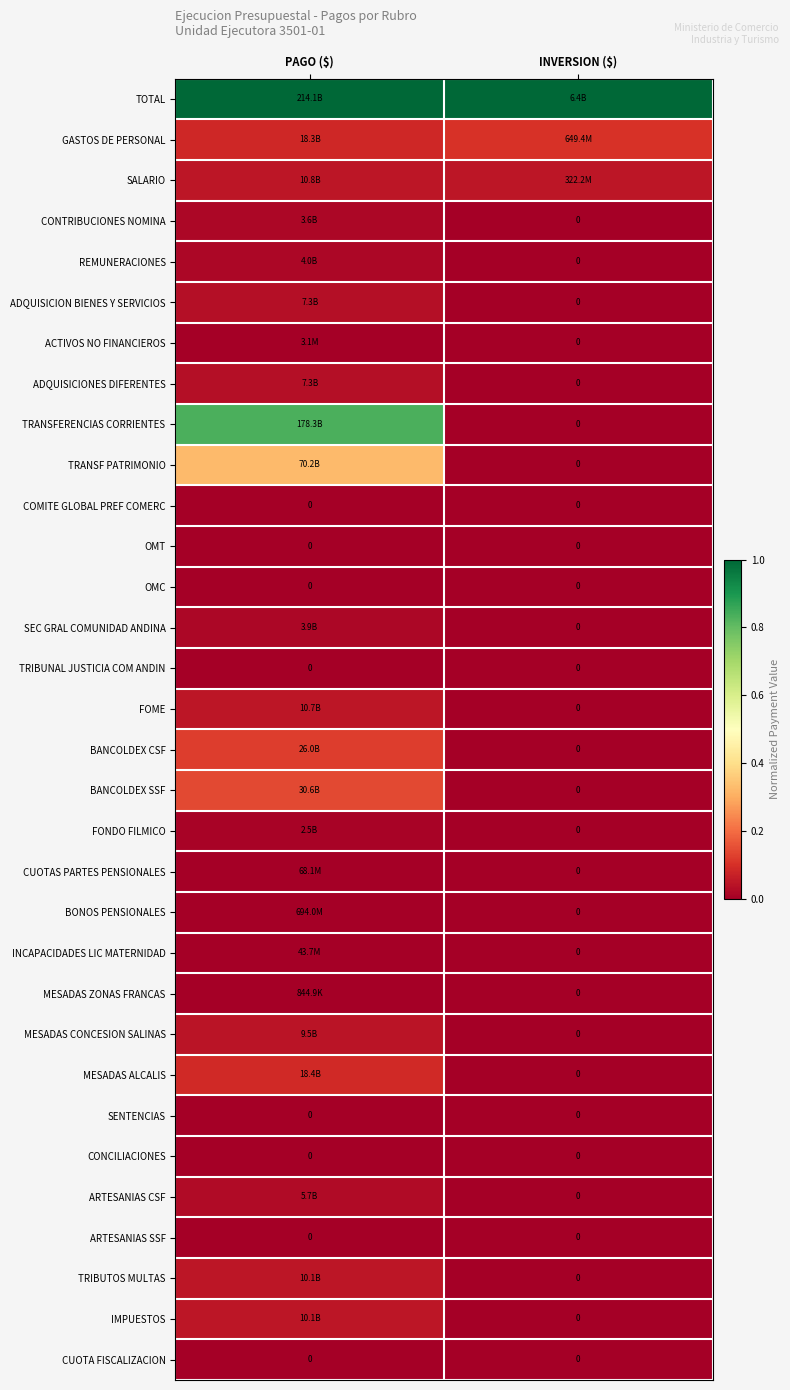

At how many categories does at least one series exceed 0?

2